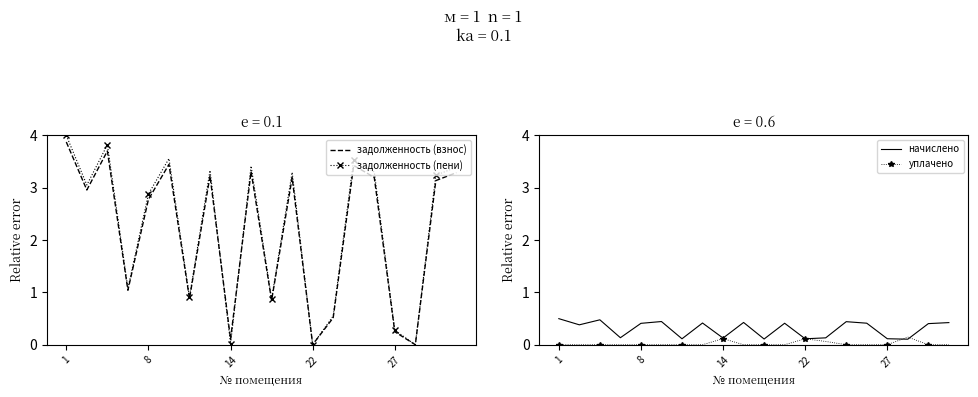

The задолженность (пени) series shows 1.1 at 8. True or false?

False